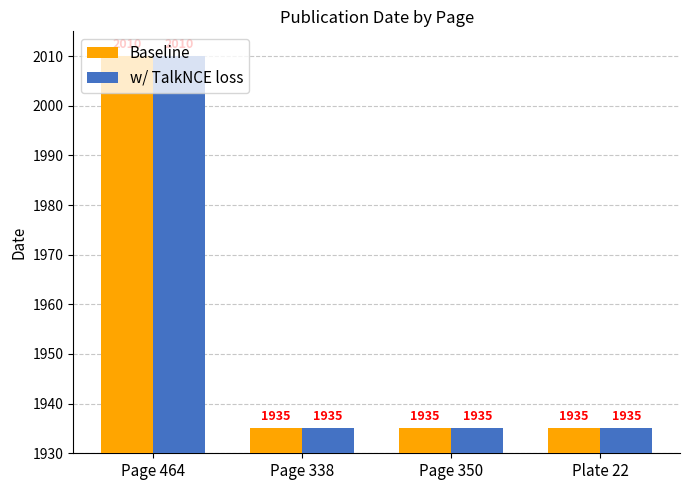

What is the total value across all series at Page 338?

3870